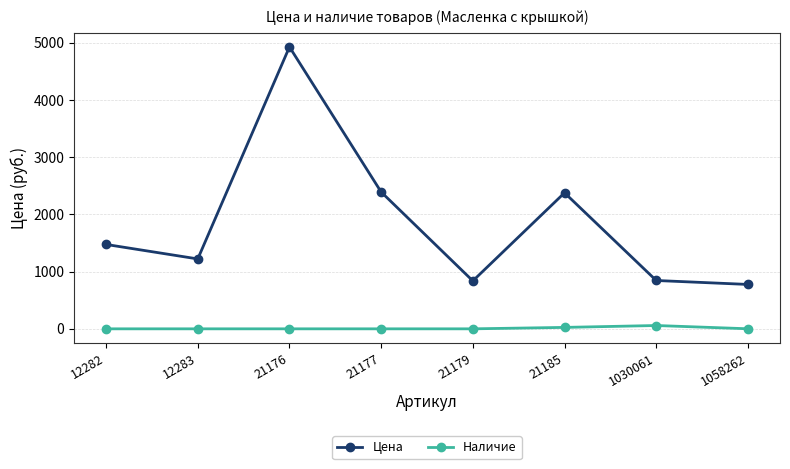

At 21185, list the series in order from smallest to largest.

Наличие, Цена